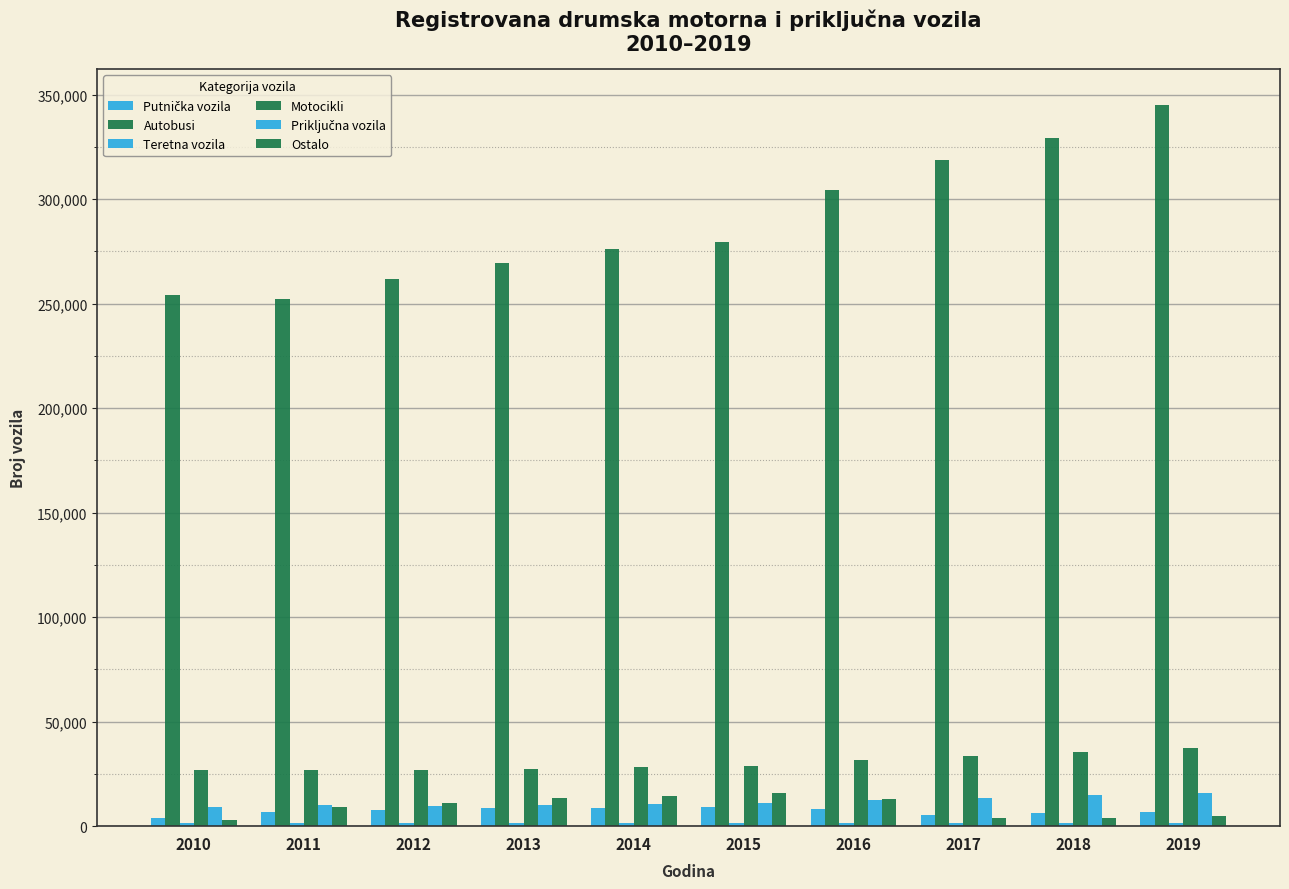

What is the sum of all Teretna vozila values?

14928